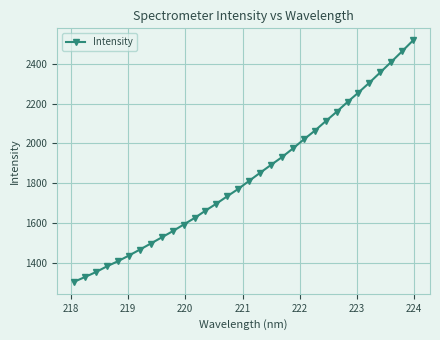

What is the smallest value displayed?

1303.2